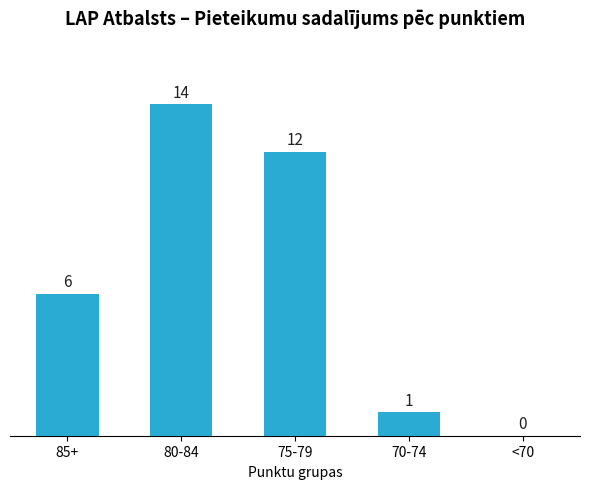

How many positive values are there?

4